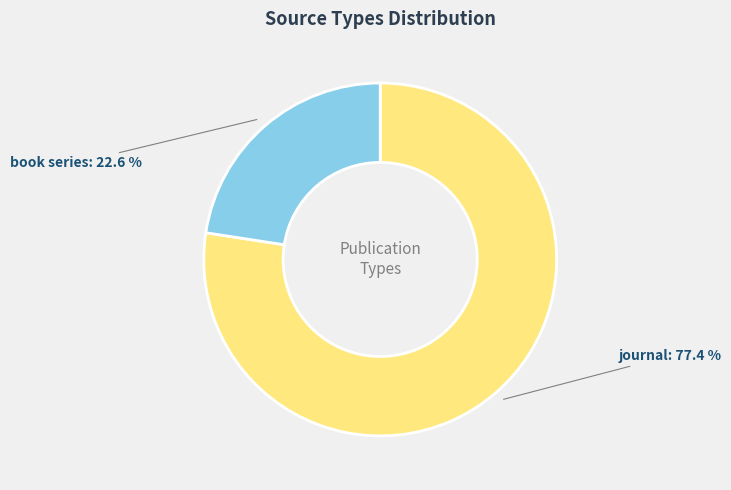

To the nearest percent, what portion does book series represent?

23%